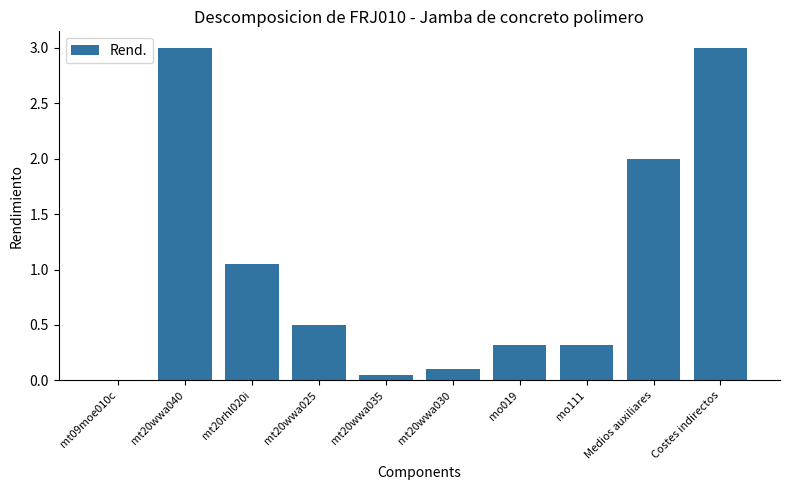

Which has a higher value, mo019 or Medios auxiliares?

Medios auxiliares